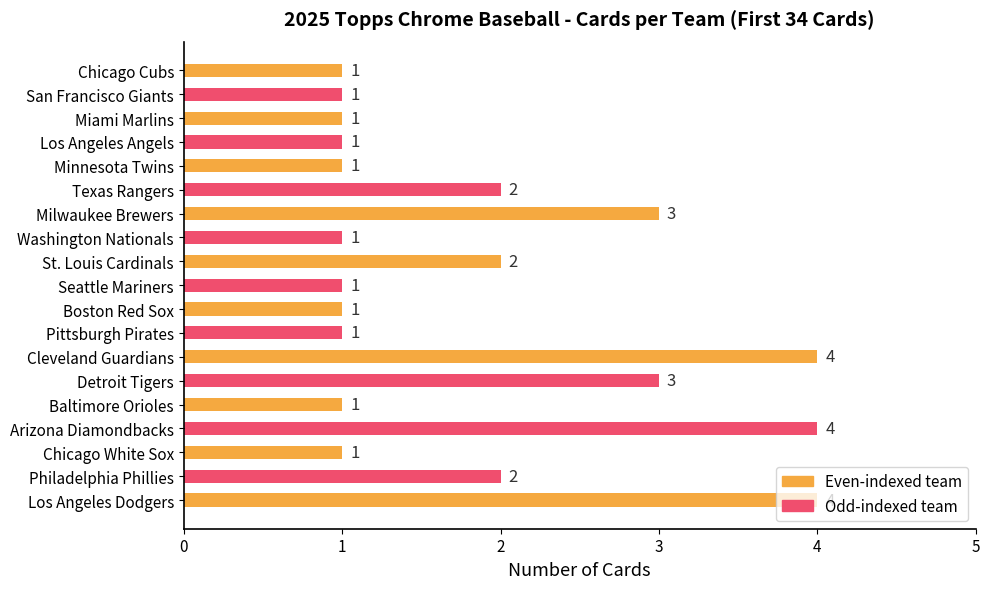

Read the value at Milwaukee Brewers.

3